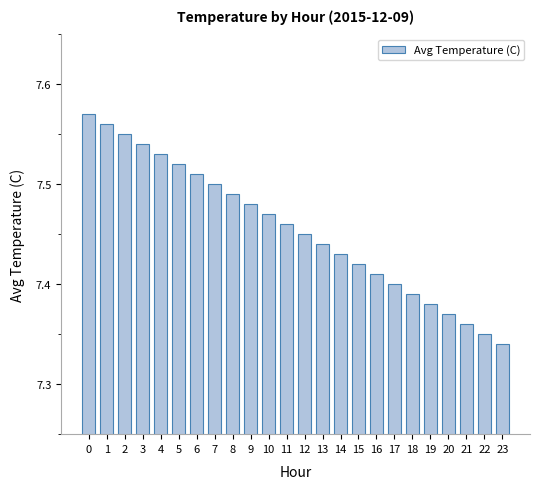

What is the change in value from 11 to 21?

-0.1